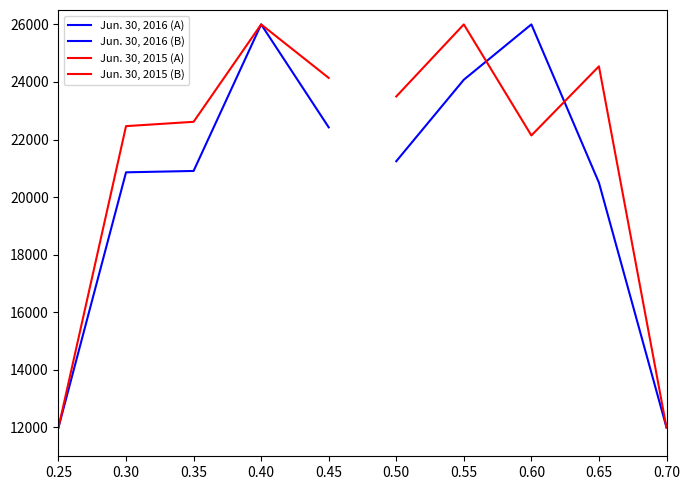

Reading left to right, list all the values displayed in this chart.

Jun. 30, 2016 (A): 12000.0	20862.1	20909.6	26000.0	22424.9
Jun. 30, 2016 (B): 21247.3	24078.2	26000.0	20502.2	12000.0
Jun. 30, 2015 (A): 12000.0	22466.5	22616.8	26000.0	24141.2
Jun. 30, 2015 (B): 23496.7	26000.0	22142.7	24543.4	12000.0